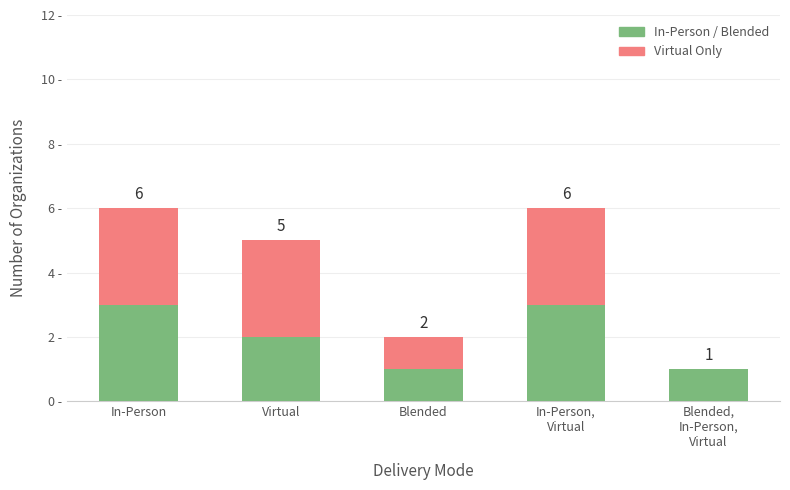

Does the chart contain stacked bars?

Yes